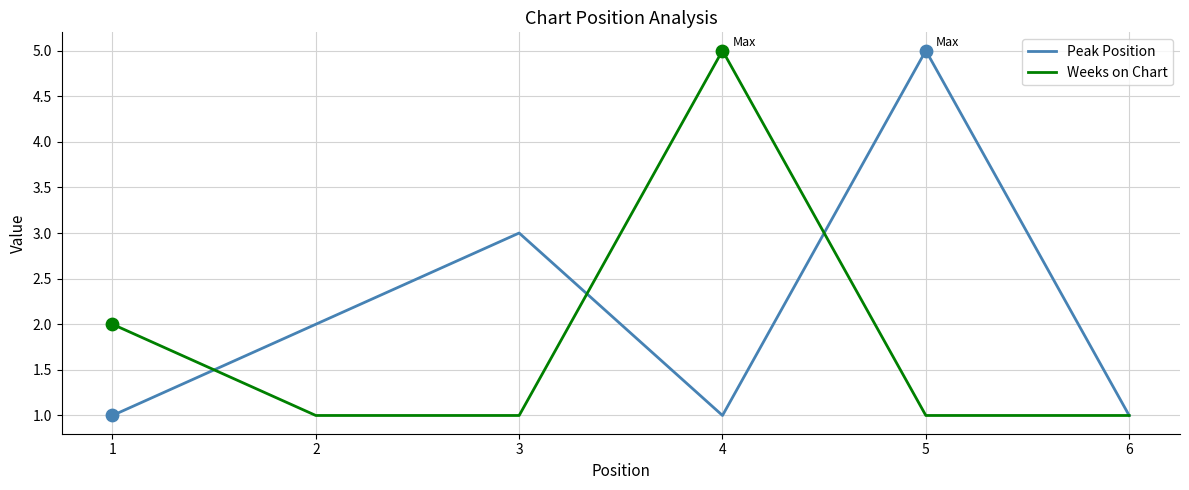

Between 4 and 6, which series saw the biggest shift?

Weeks on Chart